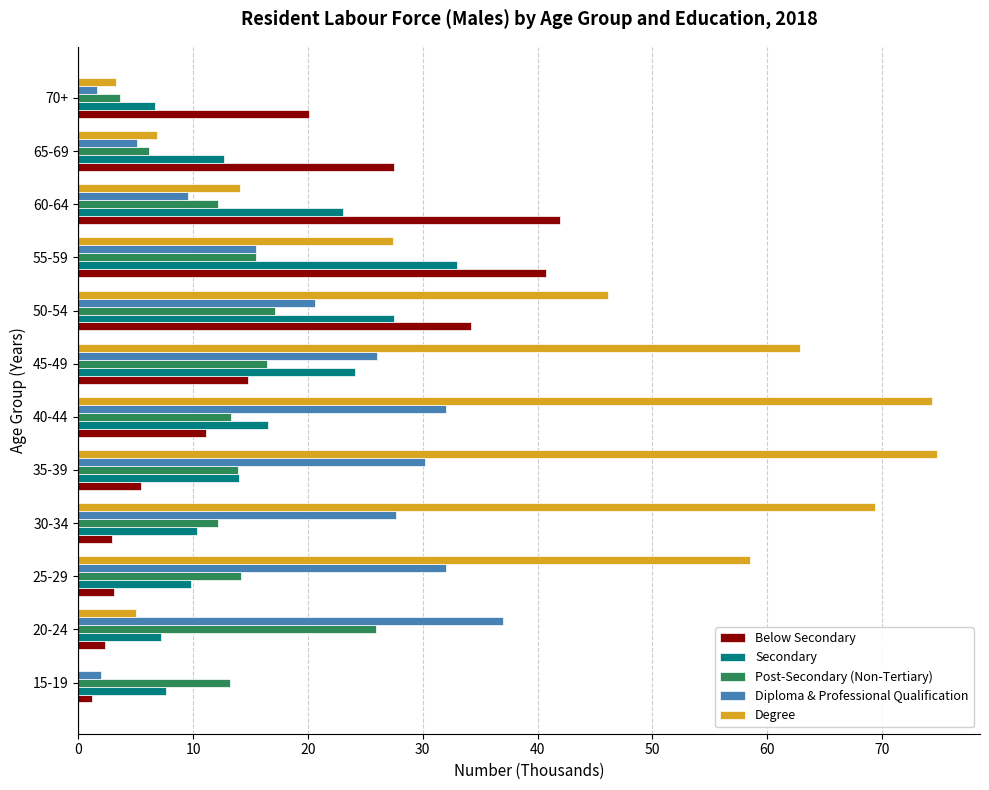

True or false: Secondary has a value of 13.2 at 55-59.

False